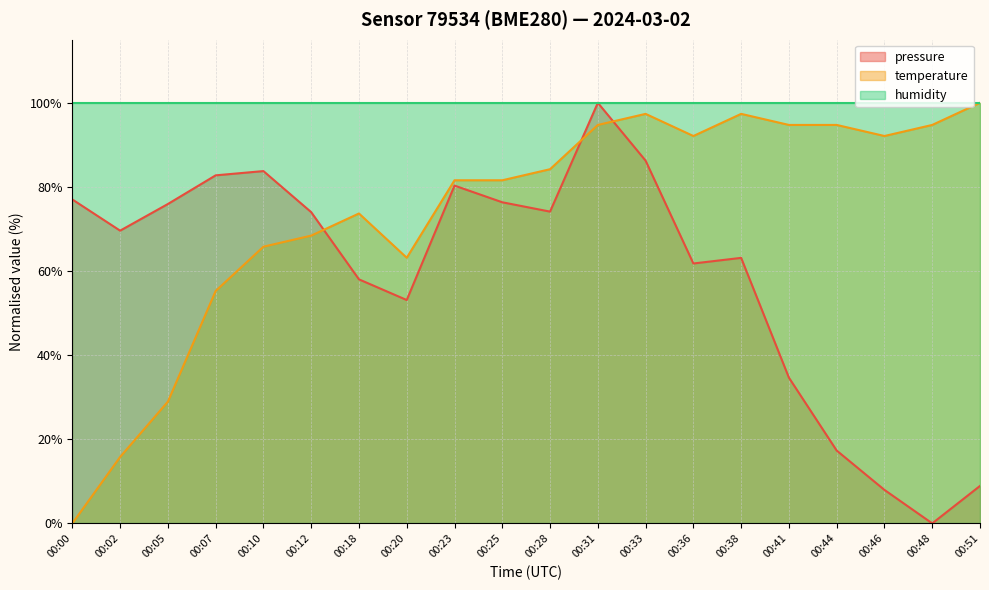

After their last crossing, which series has the higher values: temperature or pressure?

temperature